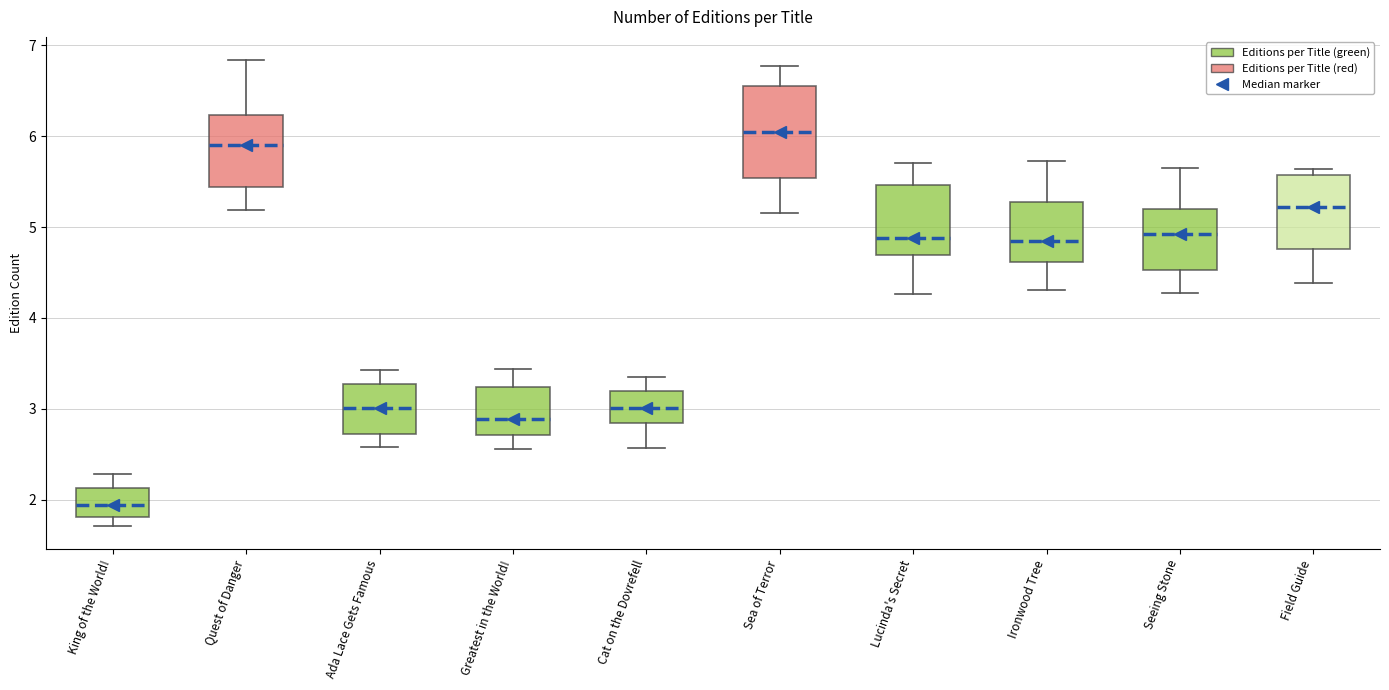

Where is the upper edge of the box for Field Guide on the y-axis? The values are not printed on the chart, so give them approximately, as read against the axis.

5.6